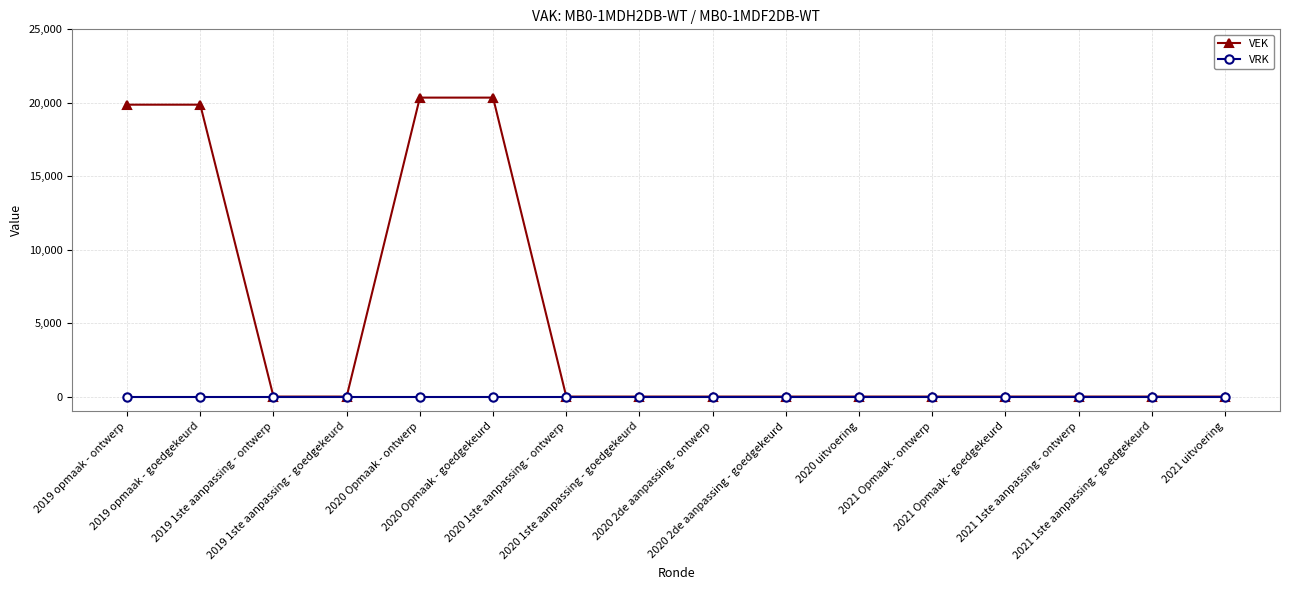

What is the maximum value for VEK?

20352